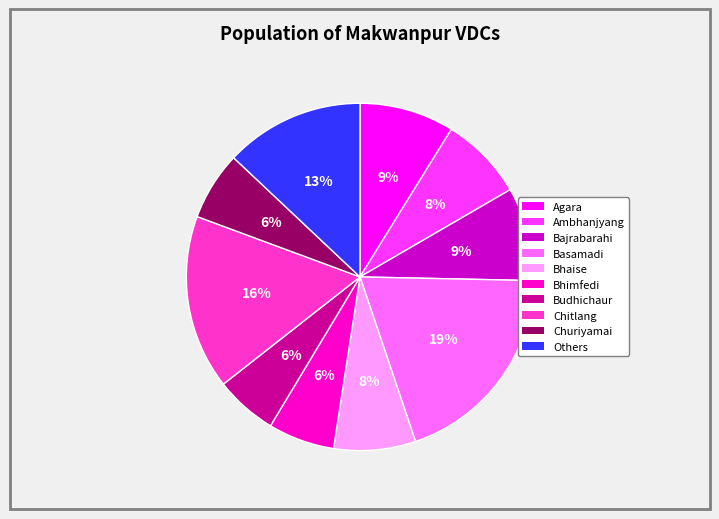

To the nearest percent, what is the average slice percentage?

10%